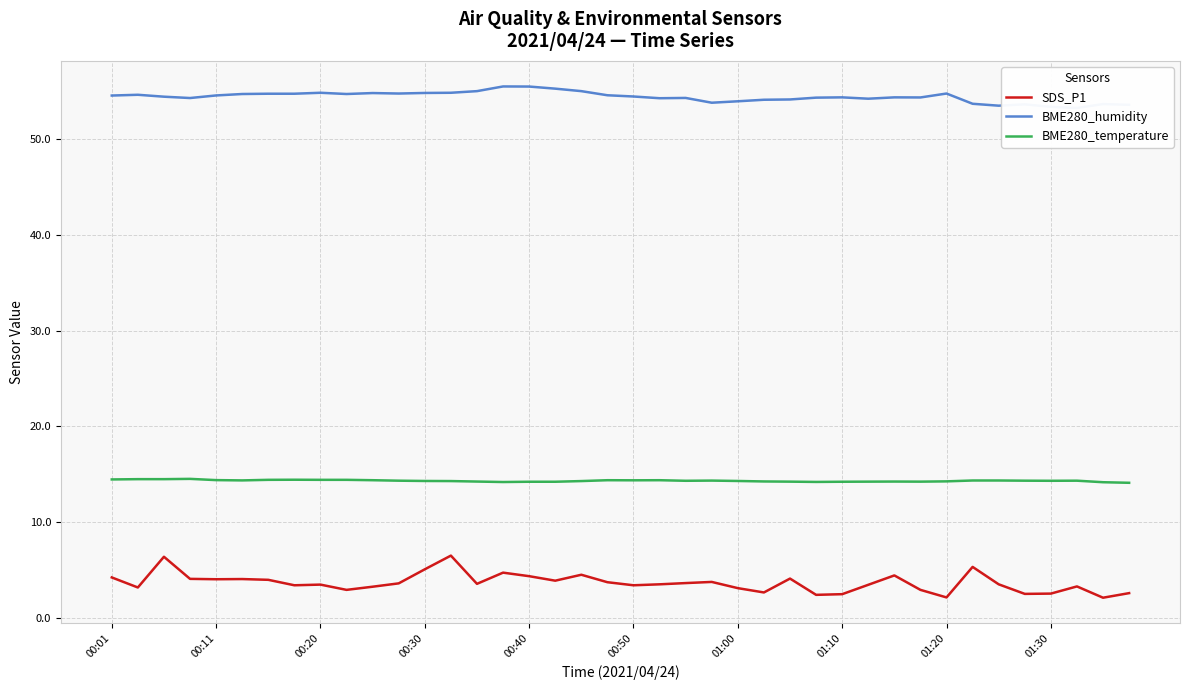

True or false: BME280_temperature has more than 0 points higher than both neighbors.

True